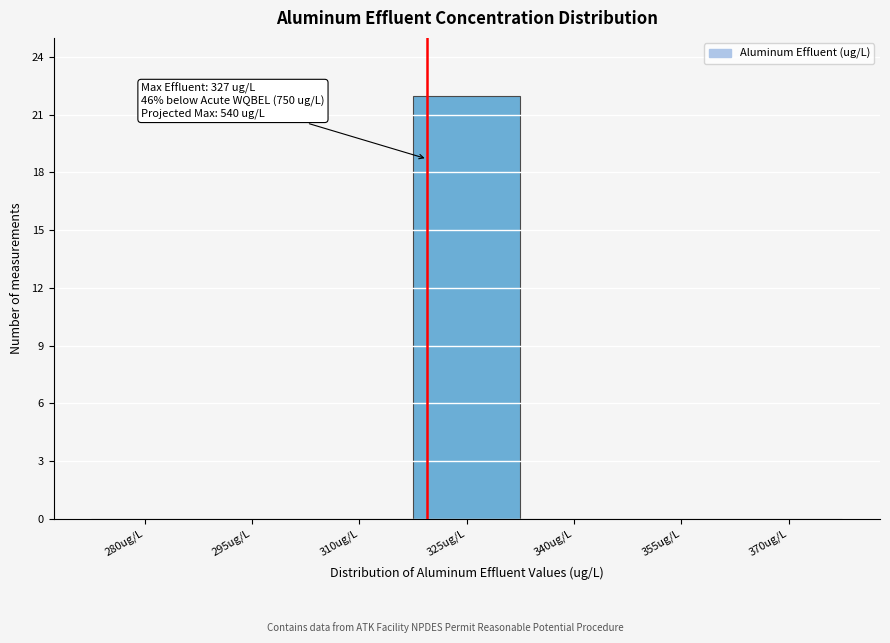

Reading right to left, extract all data points from this chart.

370ug/L=0	355ug/L=0	340ug/L=0	325ug/L=22	310ug/L=0	295ug/L=0	280ug/L=0